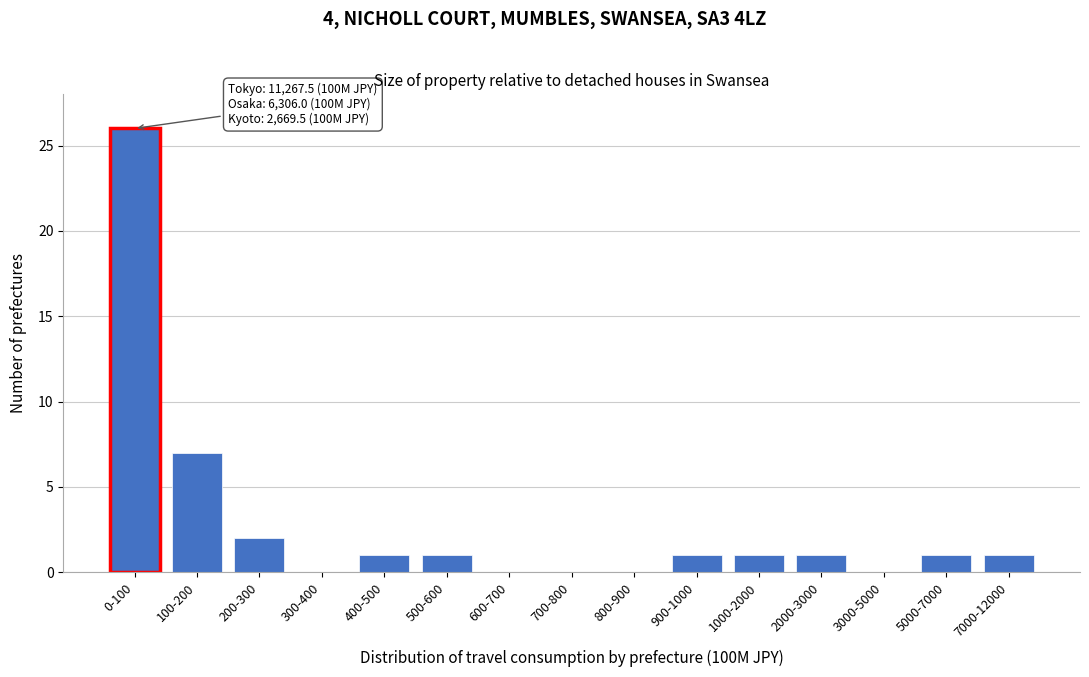

Reading left to right, extract all data points from this chart.

0-100=26	100-200=7	200-300=2	300-400=0	400-500=1	500-600=1	600-700=0	700-800=0	800-900=0	900-1000=1	1000-2000=1	2000-3000=1	3000-5000=0	5000-7000=1	7000-12000=1